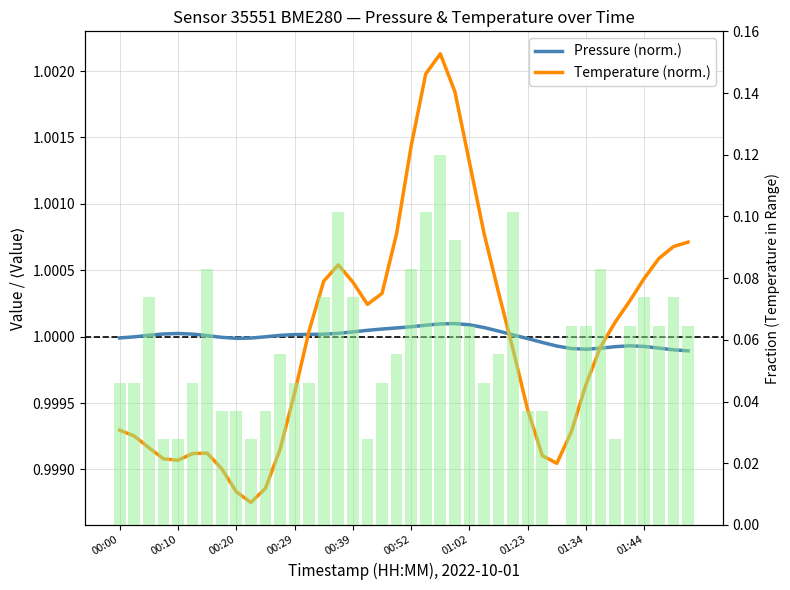

What is the maximum value shown in the chart?

1.0